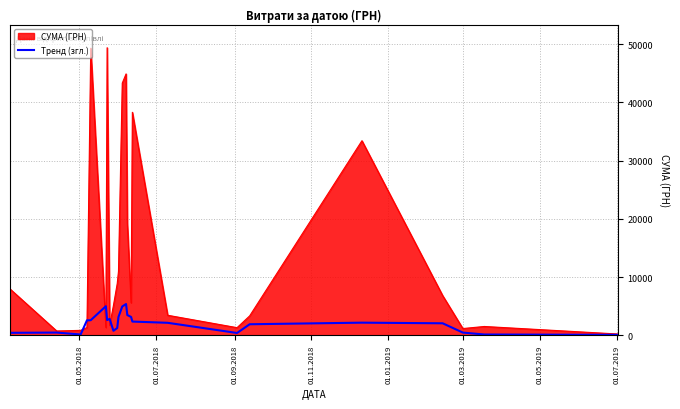

Rank the series by their maximum value, from highest to lowest.

СУМА (ГРН), Тренд (згл.)